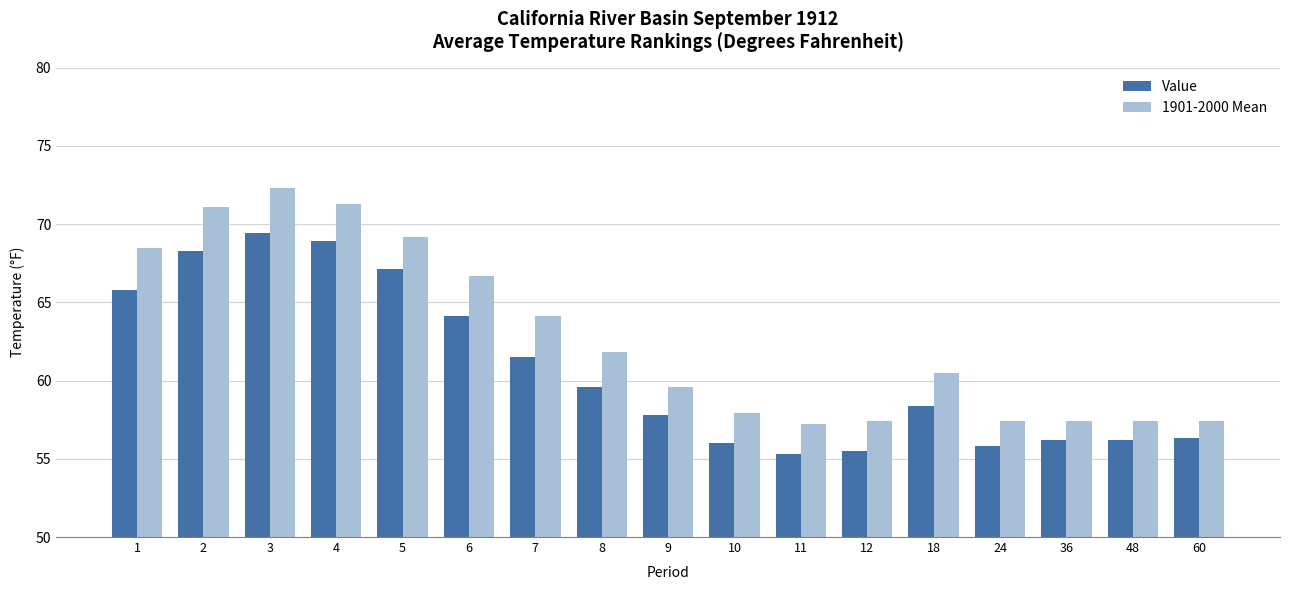

What is the total value across all series at 12?

112.9